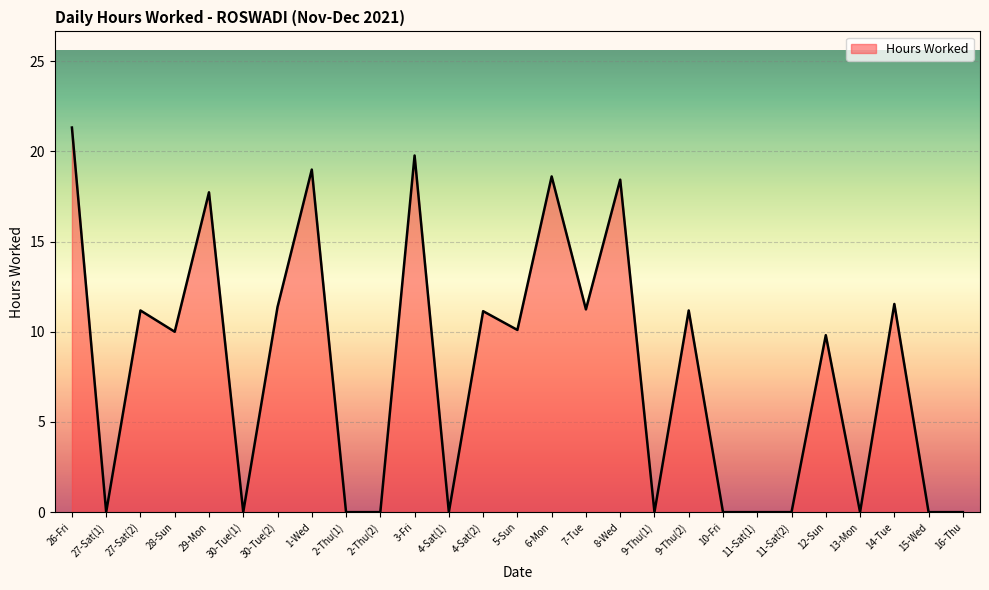

Which has a higher value, 13-Mon or 29-Mon?

29-Mon